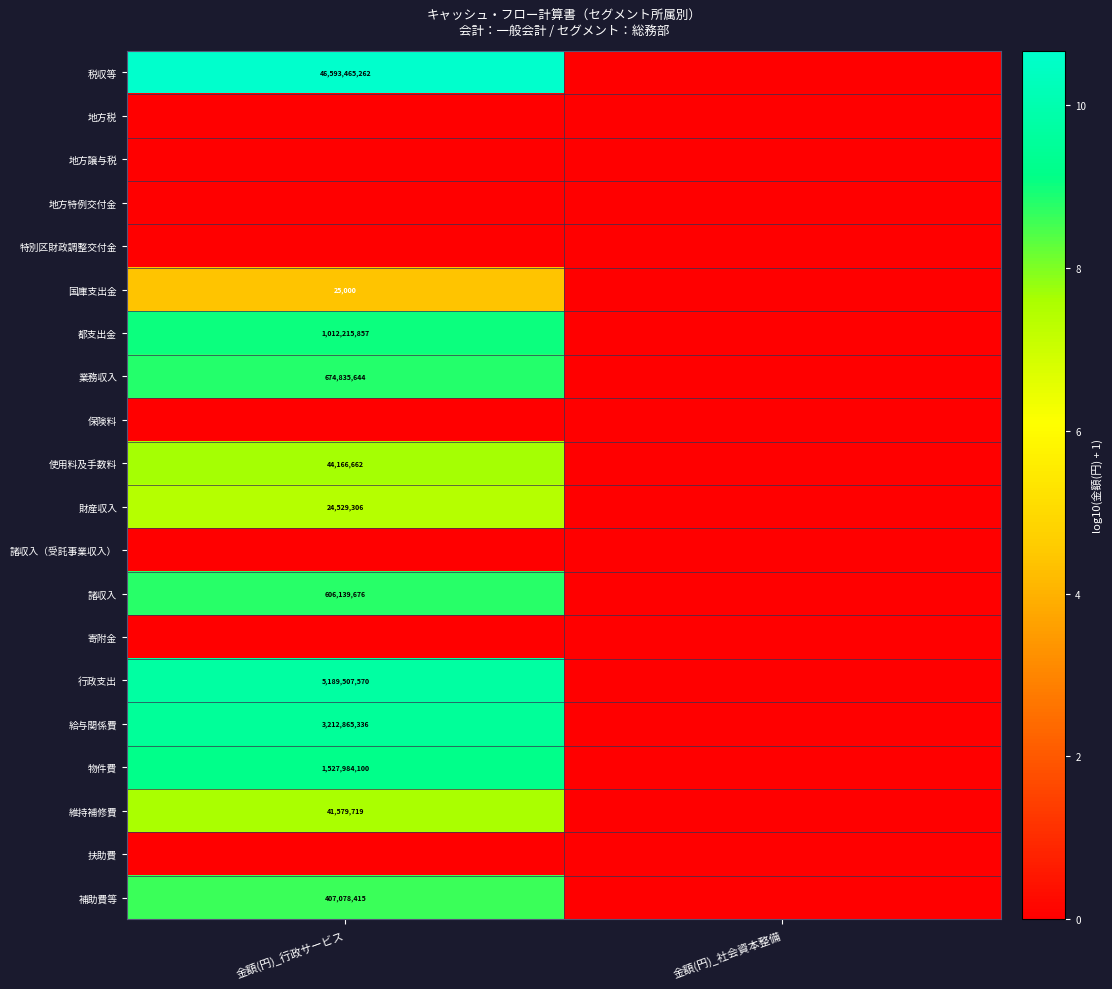

The value of 維持補修費 at 金額(円)_行政サービス is 41579719. True or false?

True